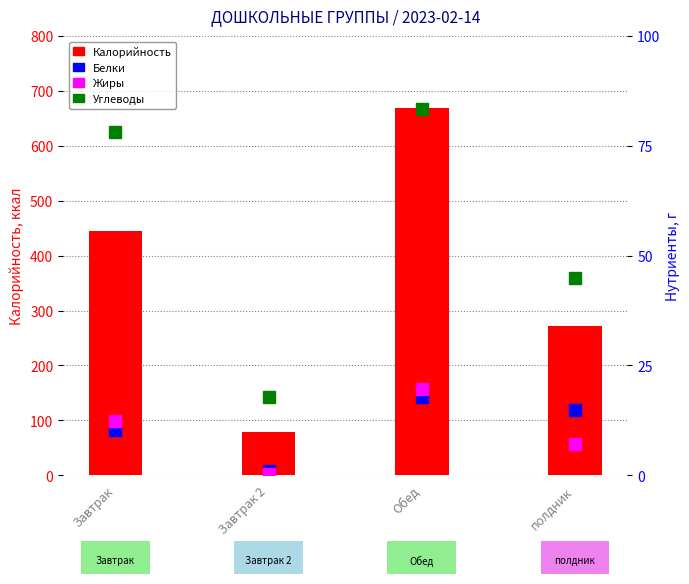

What is the average value of the Жиры series?

9.8